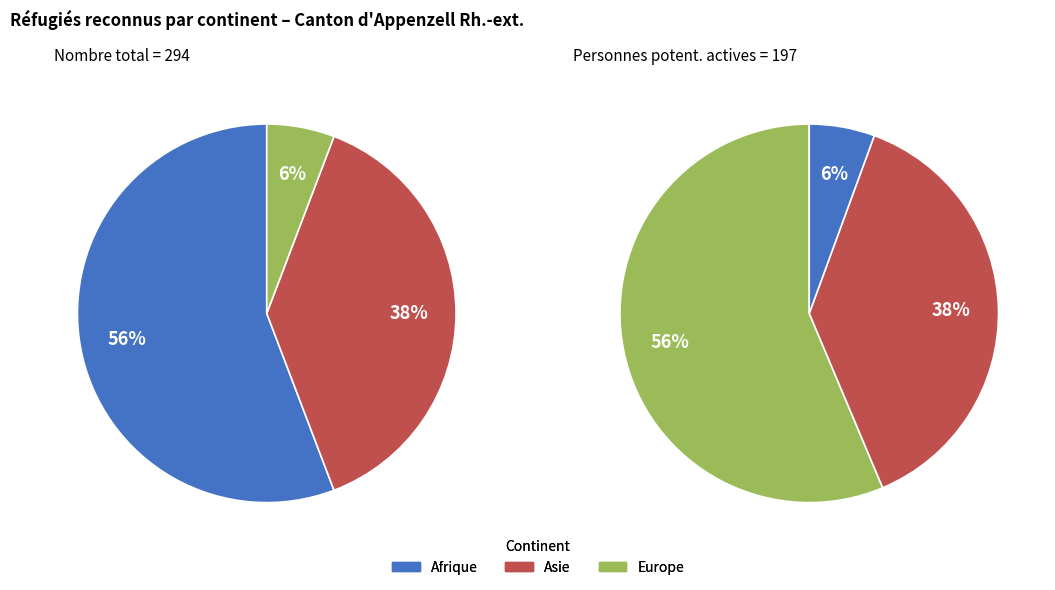

Which slice is the largest?

Afrique